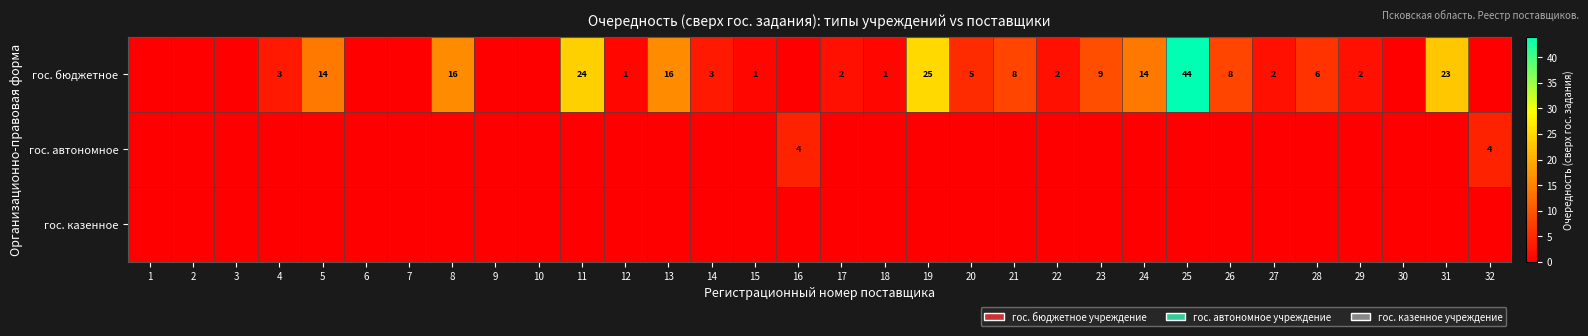

Count the number of data series in this chart.

3